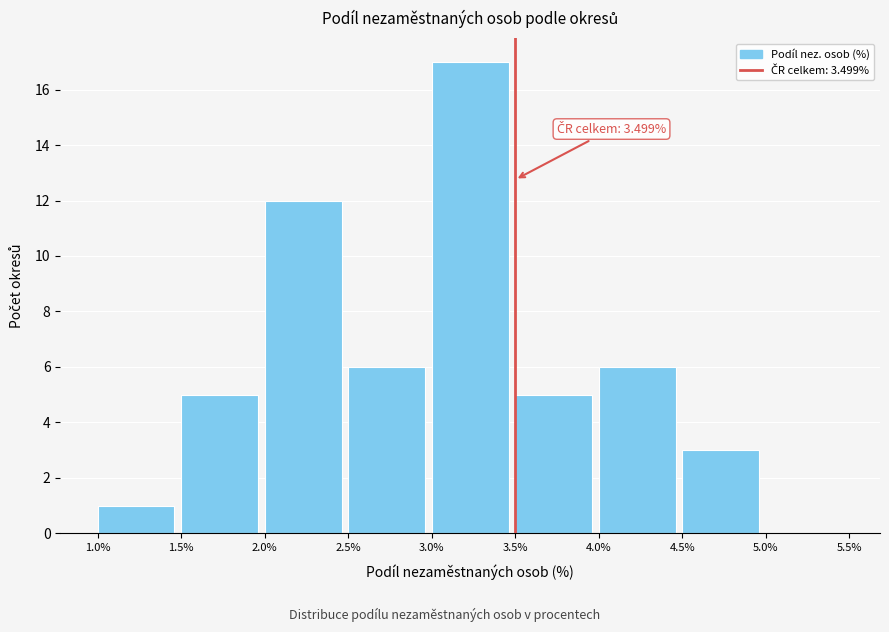

Over which range of the x-axis is the bar tallest?

3.0% to 3.5%